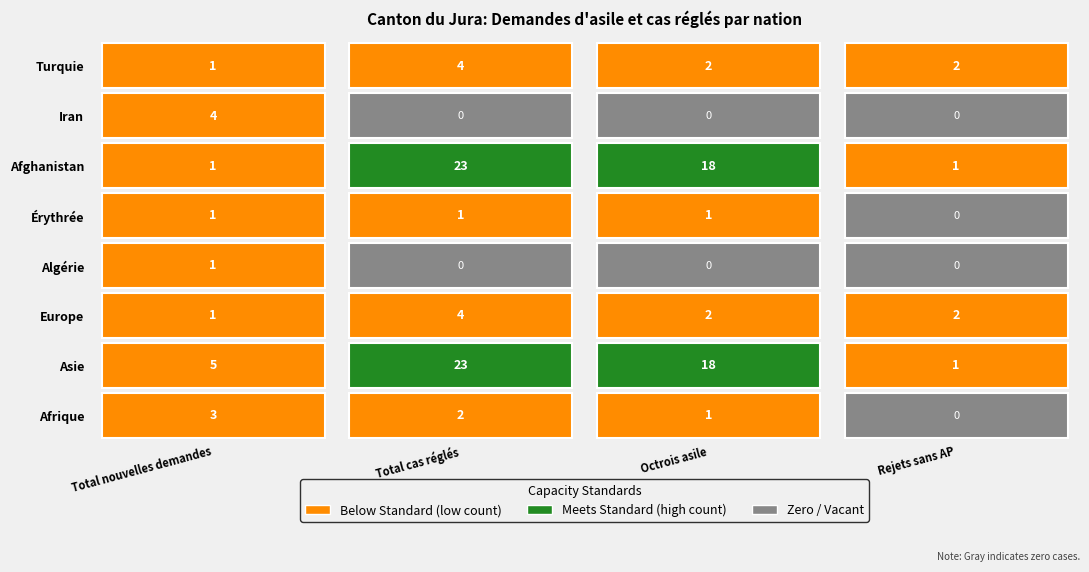

How many values in the Turquie series exceed 2?

1